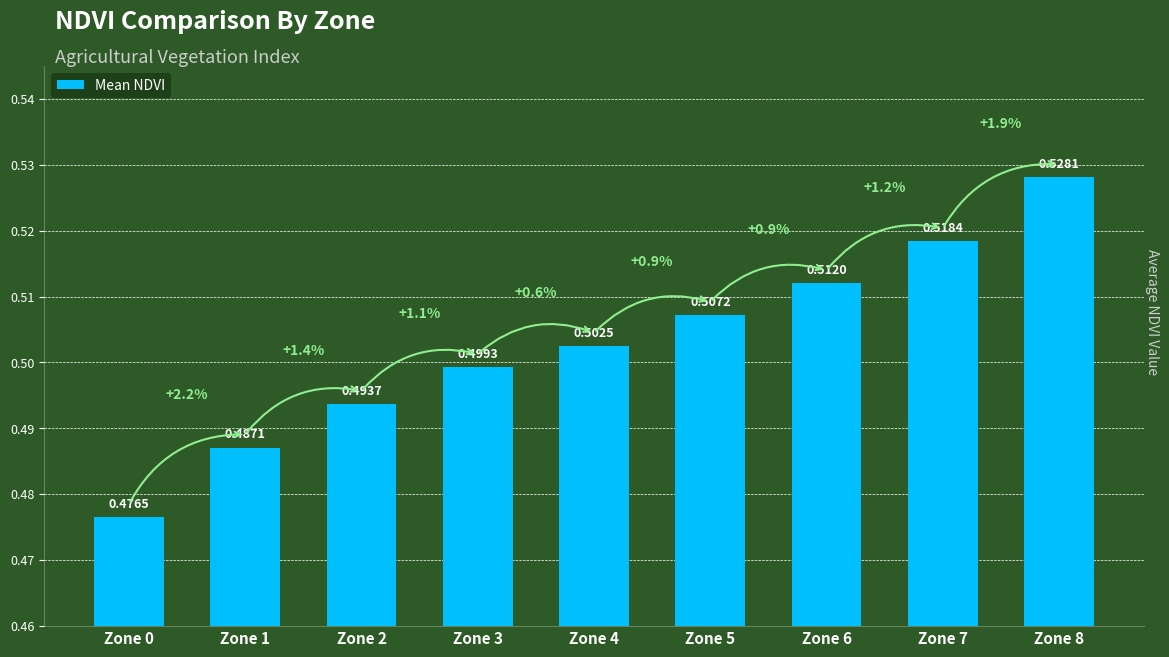

Rank the categories by value from lowest to highest.

Zone 0, Zone 1, Zone 2, Zone 3, Zone 4, Zone 5, Zone 6, Zone 7, Zone 8